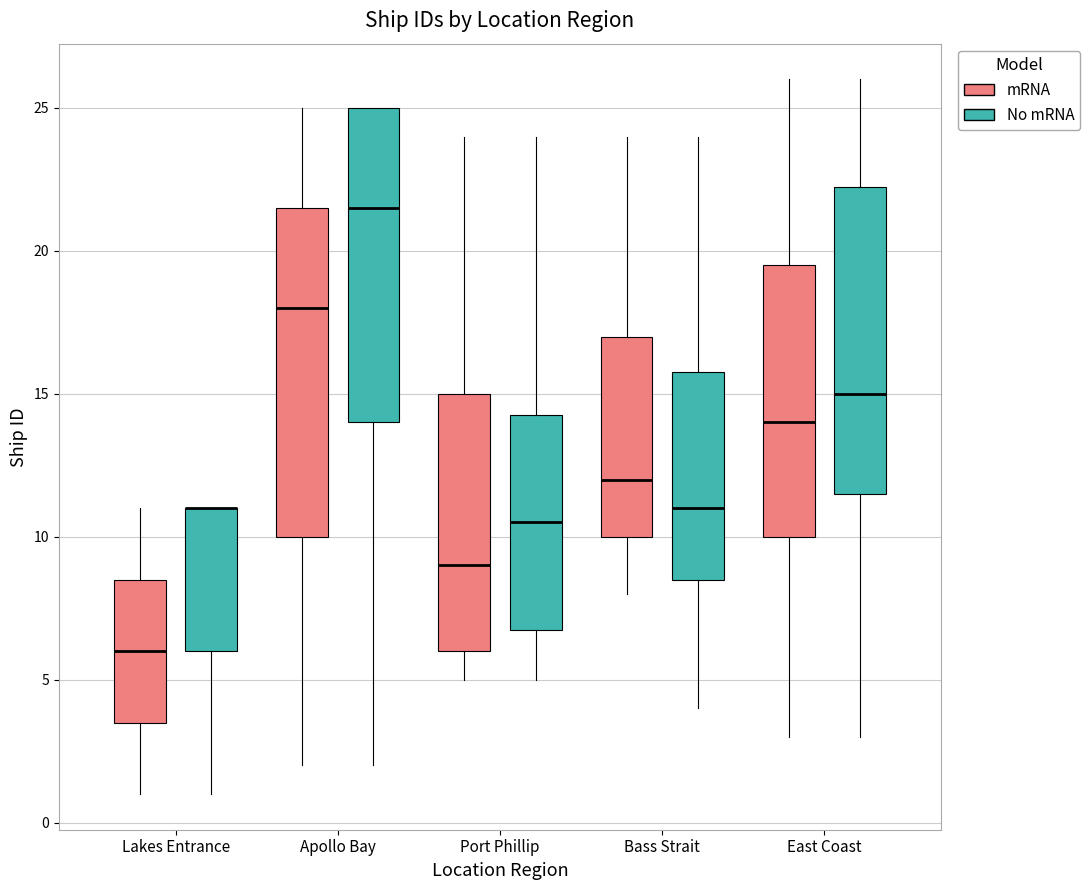

Where is the upper edge of the box for Bass Strait (No mRNA) on the y-axis? The values are not printed on the chart, so give them approximately, as read against the axis.

16.0